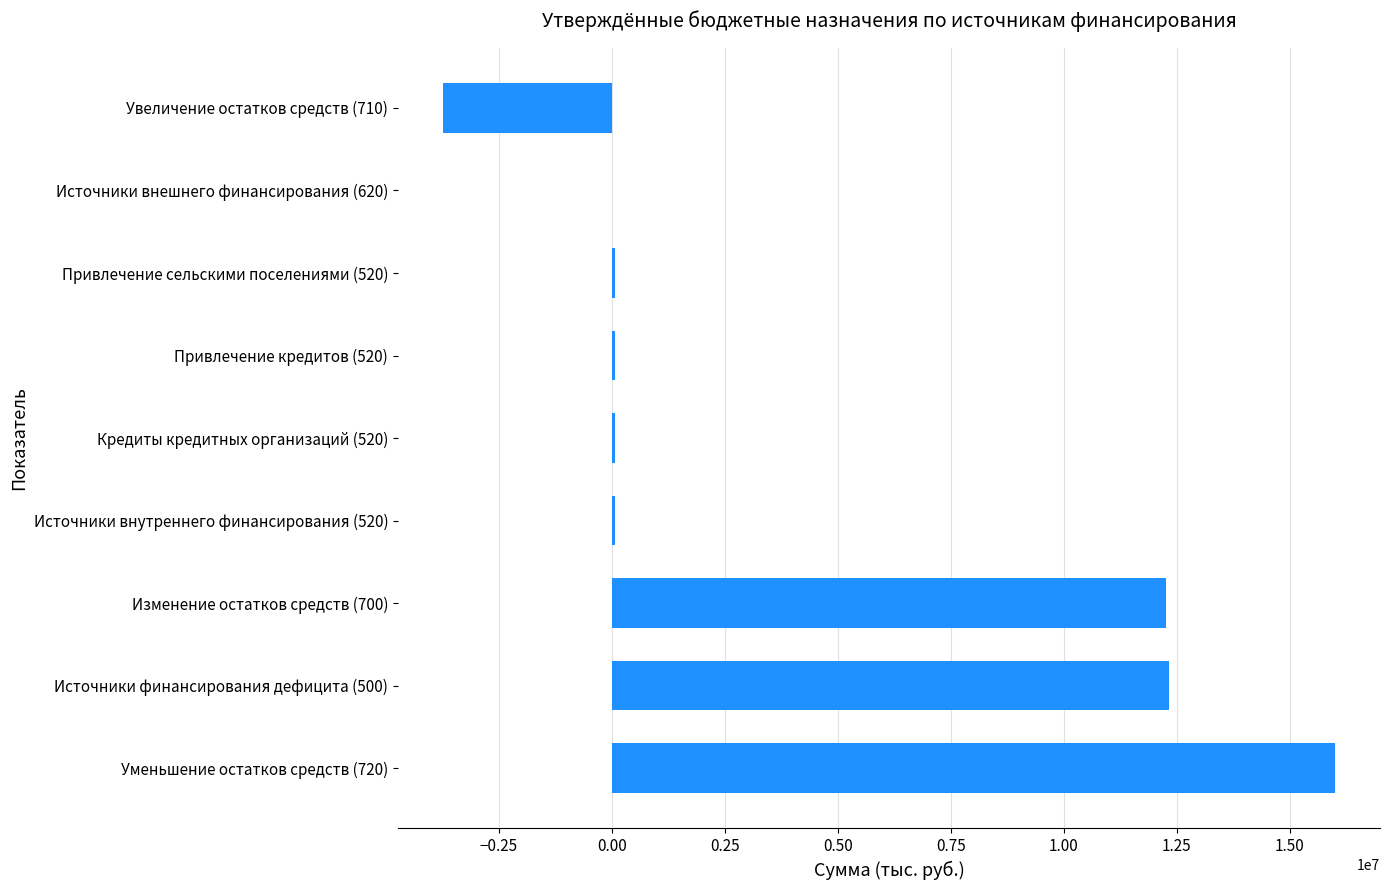

Which category has the highest value across all series?

Уменьшение остатков средств (720)